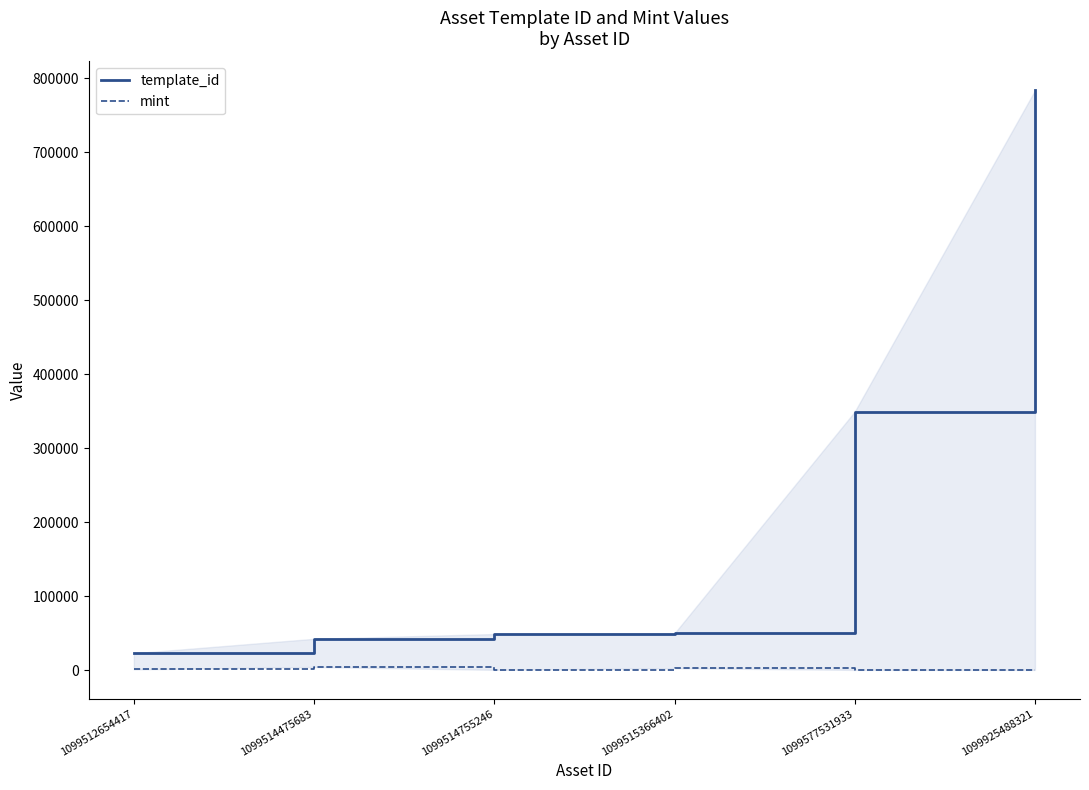

True or false: template_id and mint intersect in this chart.

False